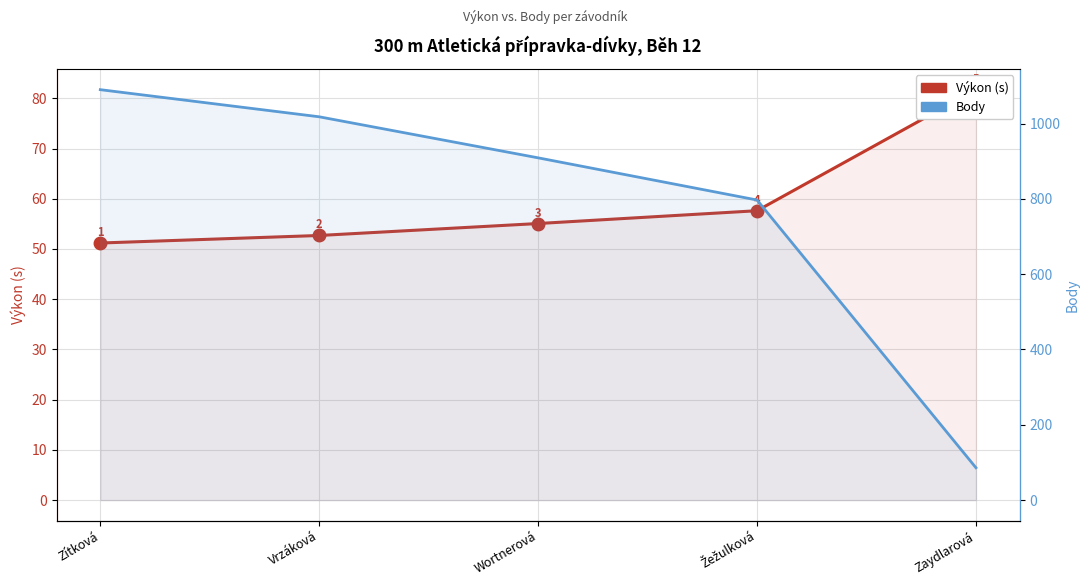

Between Zaydlarová and Zítková, which is larger?

Zaydlarová